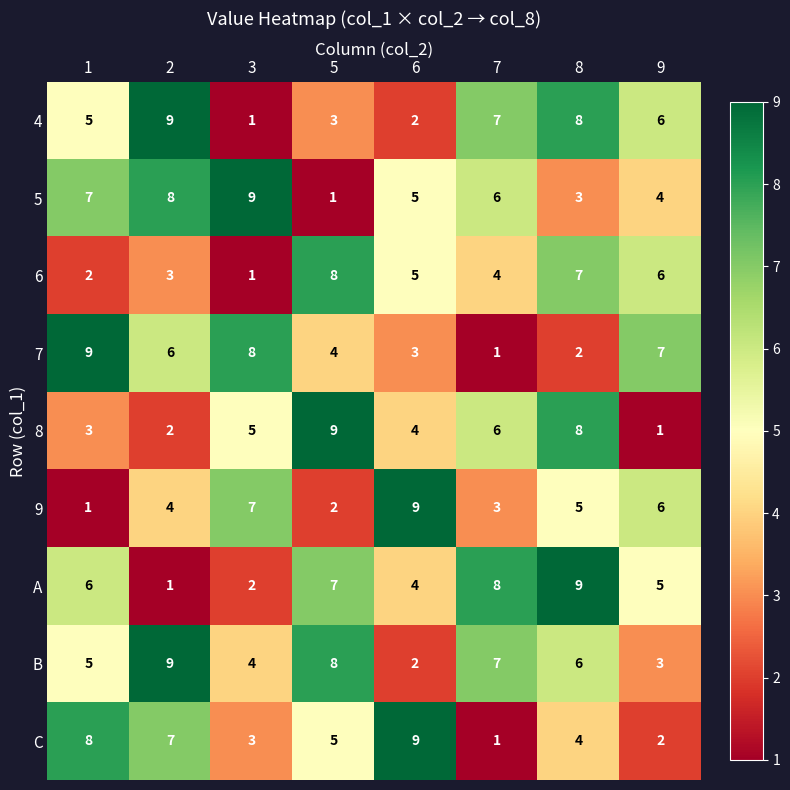

What is the maximum value for 4?

9